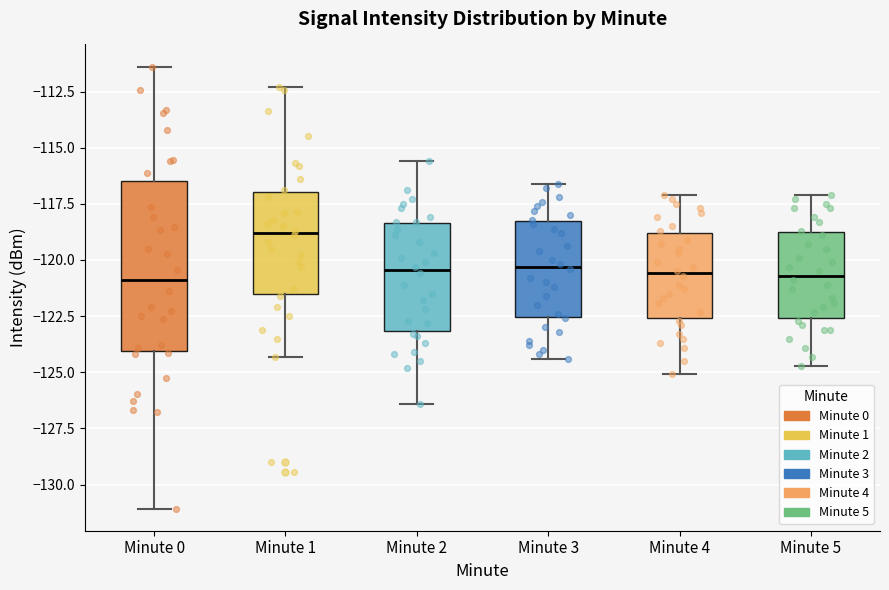

Reading left to right, read every box against the y-axis: the position of its median line, the range the box covers, and the ends of its whiskers. The values are not printed on the chart, so give them approximately, as read against the axis.

Minute 0: median -121.0, box -124.0 to -116.5, whiskers -131.0 to -111.5
Minute 1: median -119.0, box -121.5 to -117.0, whiskers -124.5 to -112.5
Minute 2: median -120.5, box -123.0 to -118.5, whiskers -126.5 to -115.5
Minute 3: median -120.5, box -122.5 to -118.0, whiskers -124.5 to -116.5
Minute 4: median -120.5, box -122.5 to -119.0, whiskers -125.0 to -117.0
Minute 5: median -120.5, box -122.5 to -118.5, whiskers -124.5 to -117.0